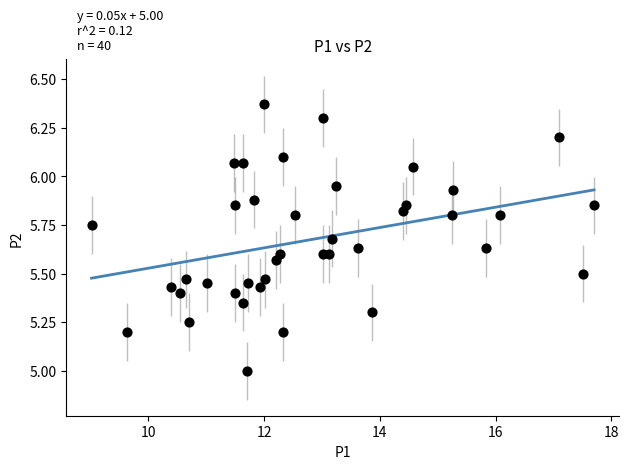

What is the range of Y values (max minus min)?

1.4